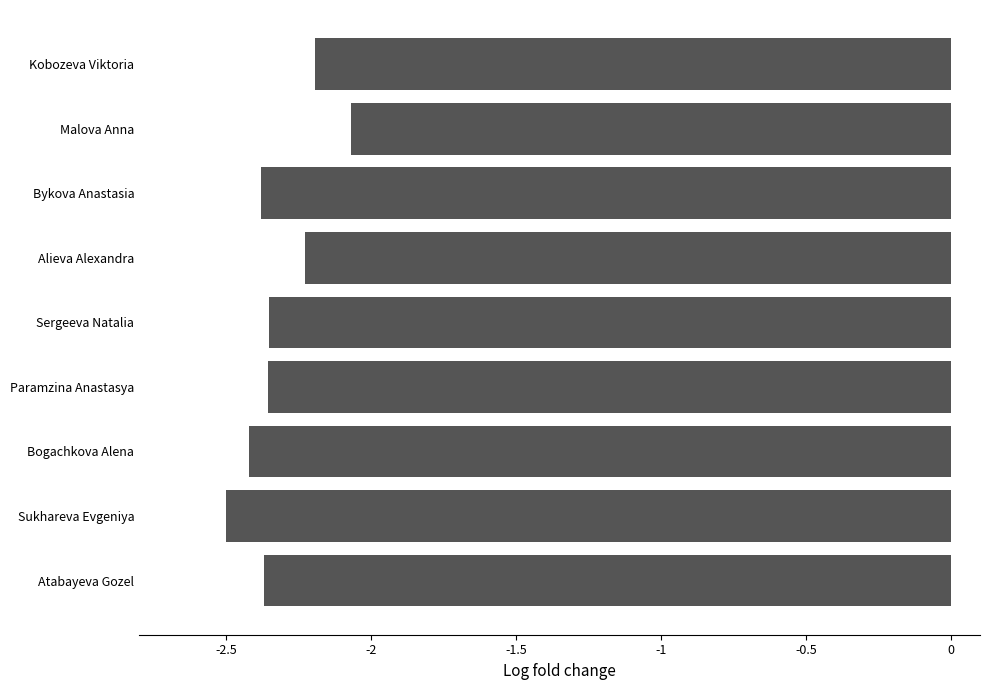

What is the difference between the maximum and minimum values?

0.4